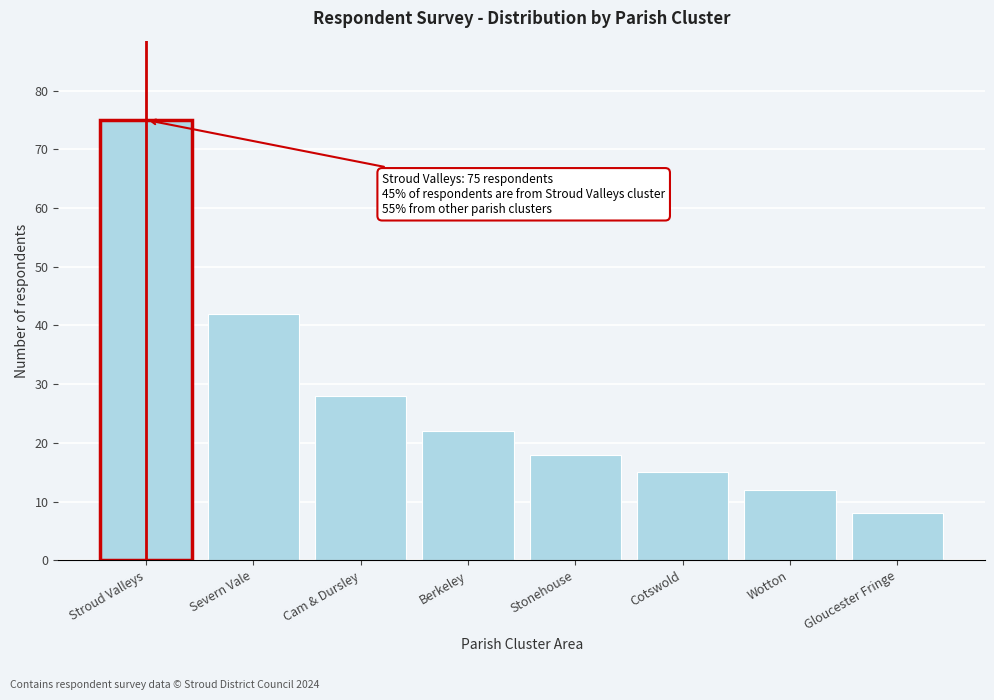

Reading right to left, list all the values displayed in this chart.

Gloucester Fringe=8	Wotton=12	Cotswold=15	Stonehouse=18	Berkeley=22	Cam & Dursley=28	Severn Vale=42	Stroud Valleys=75